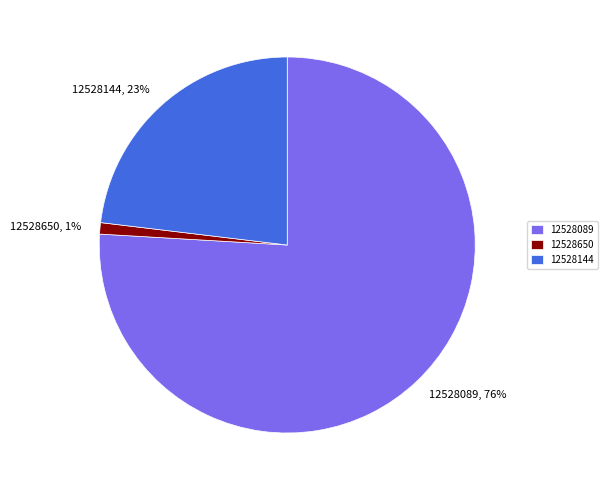

Do 12528650, 1% and 12528144, 23% together represent more than half of the pie?

No